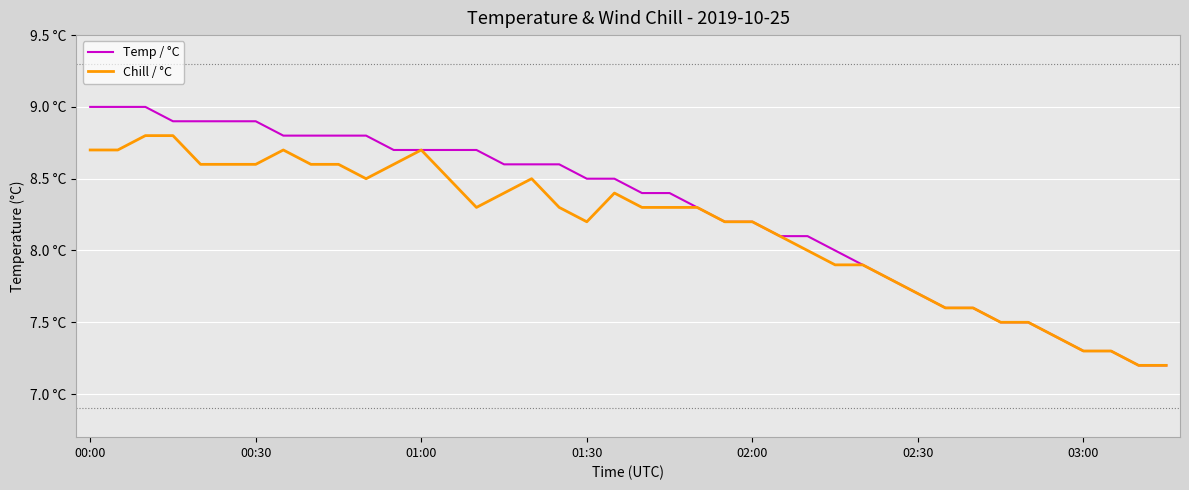

What are all the series names shown in the legend?

Temp / °C, Chill / °C